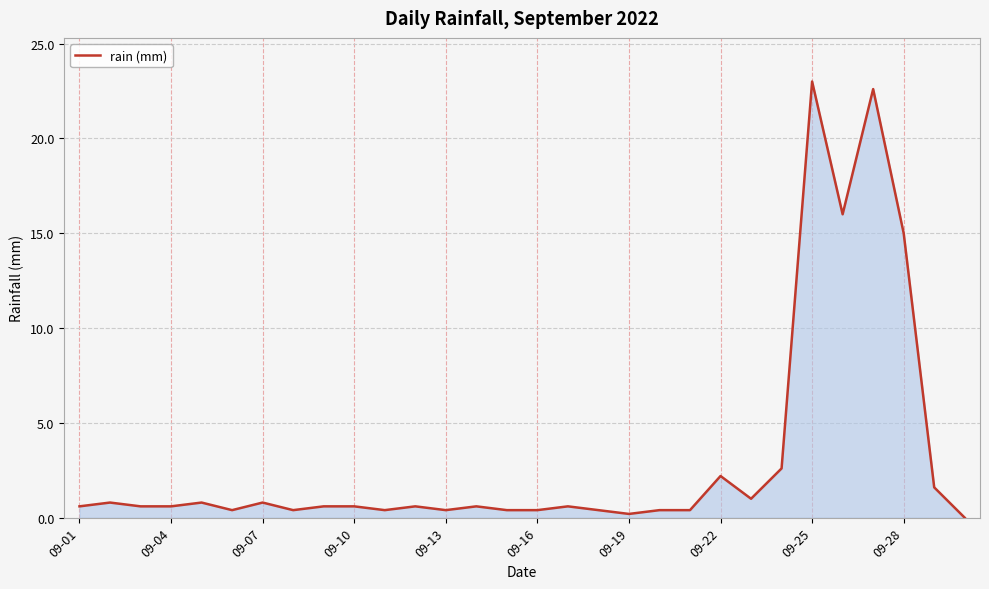

How many distinct data groups are displayed?

1